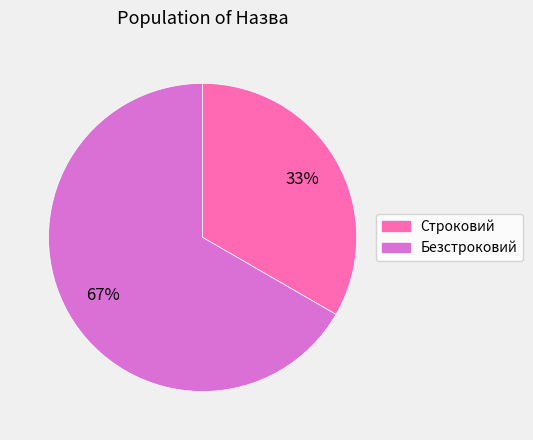

Combined, do Безстроковий and Строковий account for over 50%?

Yes